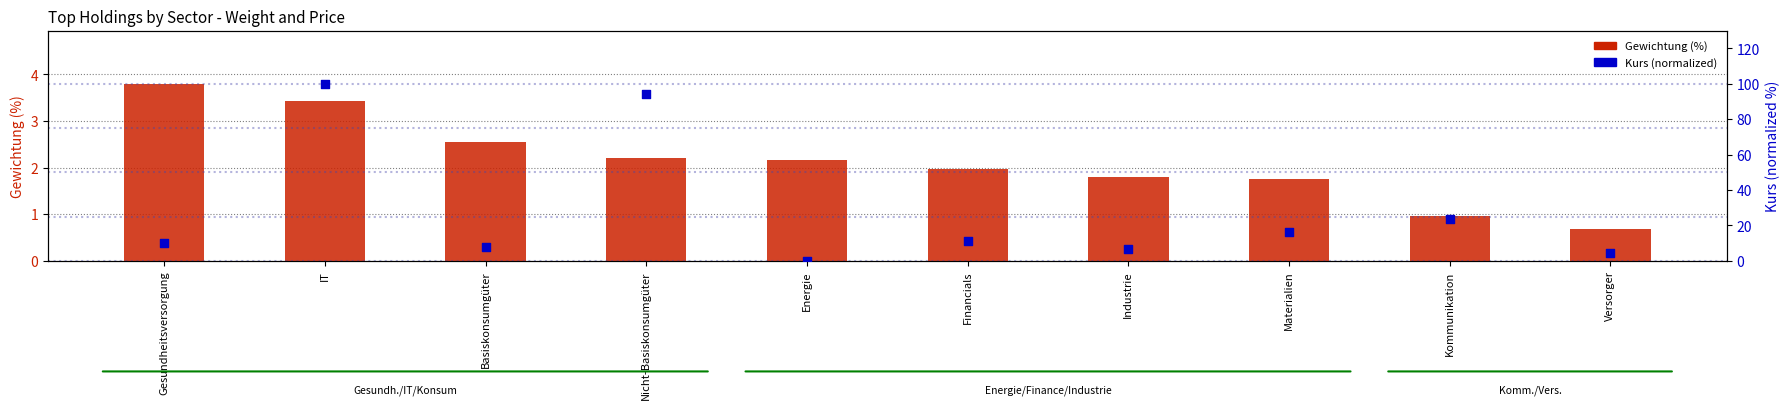

Which series has the largest total across all categories?

Kurs (normalized, 0-100)